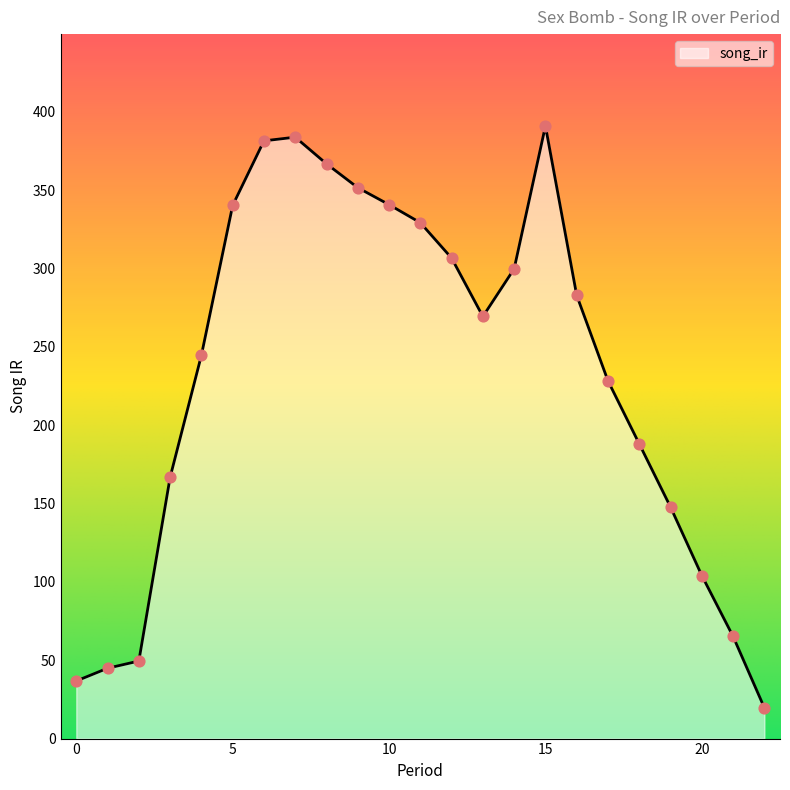

What is the change in value from 5 to 20?

-236.3